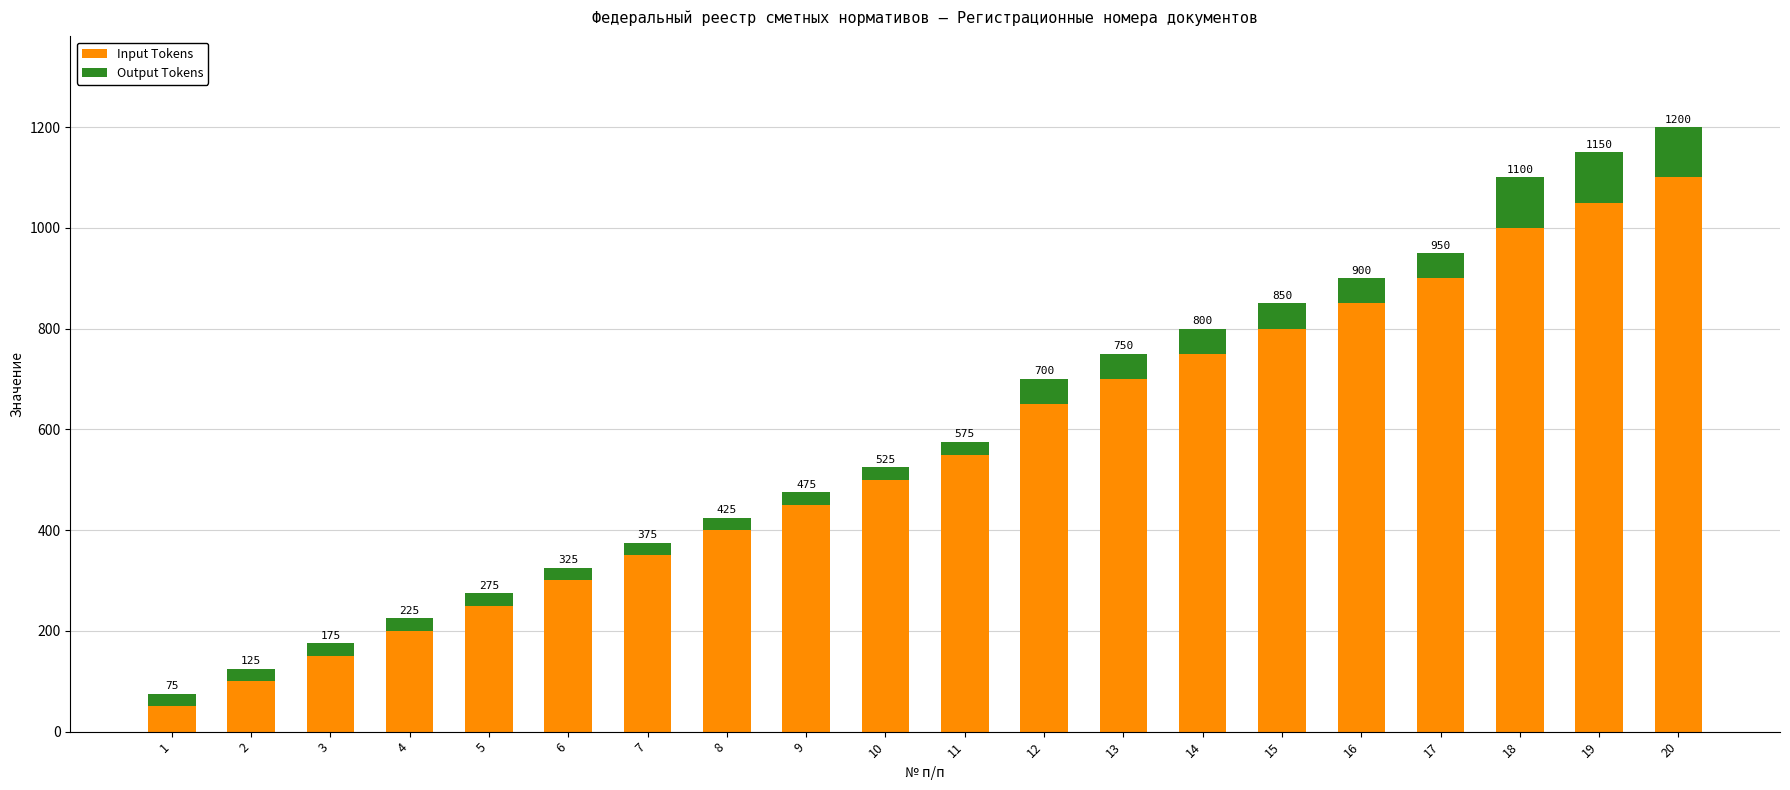

At which label does Input Tokens reach its peak?

20